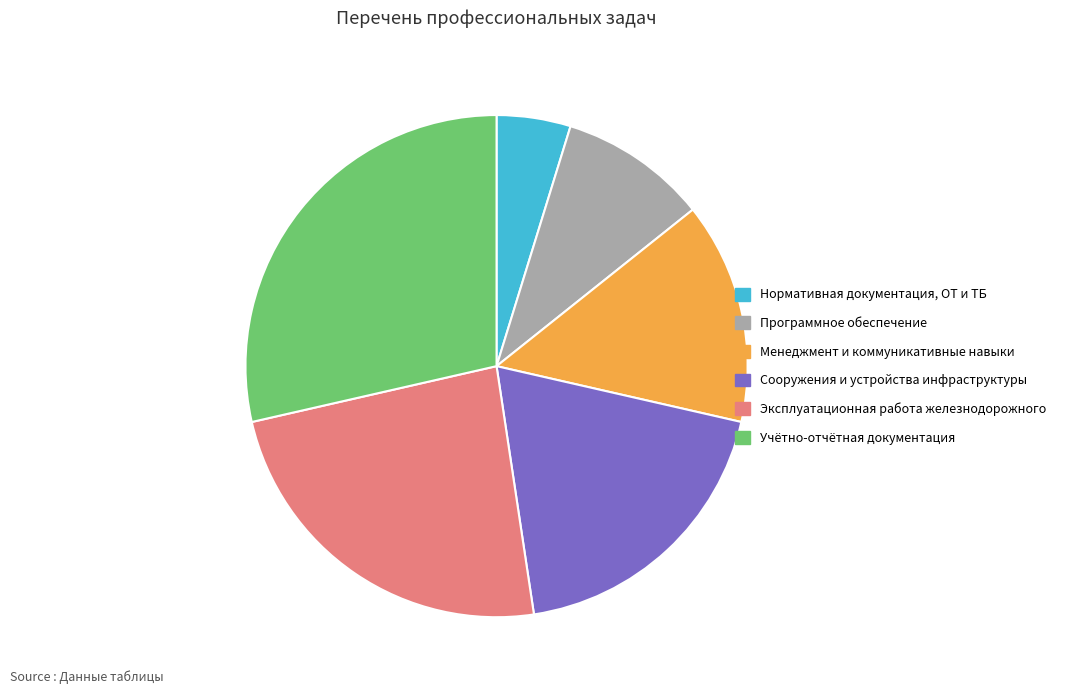

Rank the categories by value from lowest to highest.

Нормативная документация, ОТ и ТБ, Программное обеспечение, Менеджмент и коммуникативные навыки, Сооружения и устройства инфраструктуры, Эксплуатационная работа железнодорожного, Учётно-отчётная документация